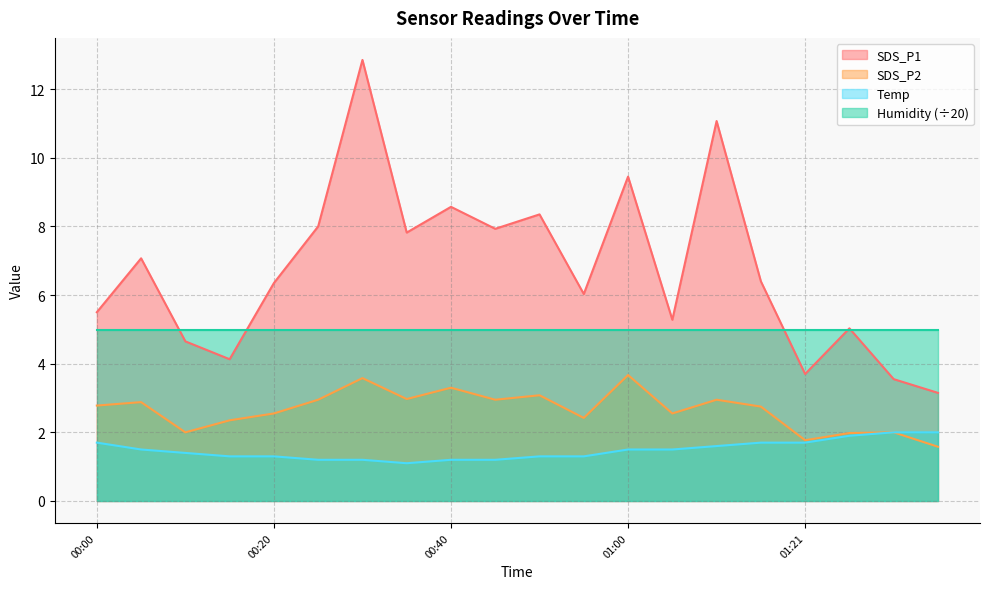

What is the difference between the SDS_P2 values at 01:00 and 01:05?

1.1